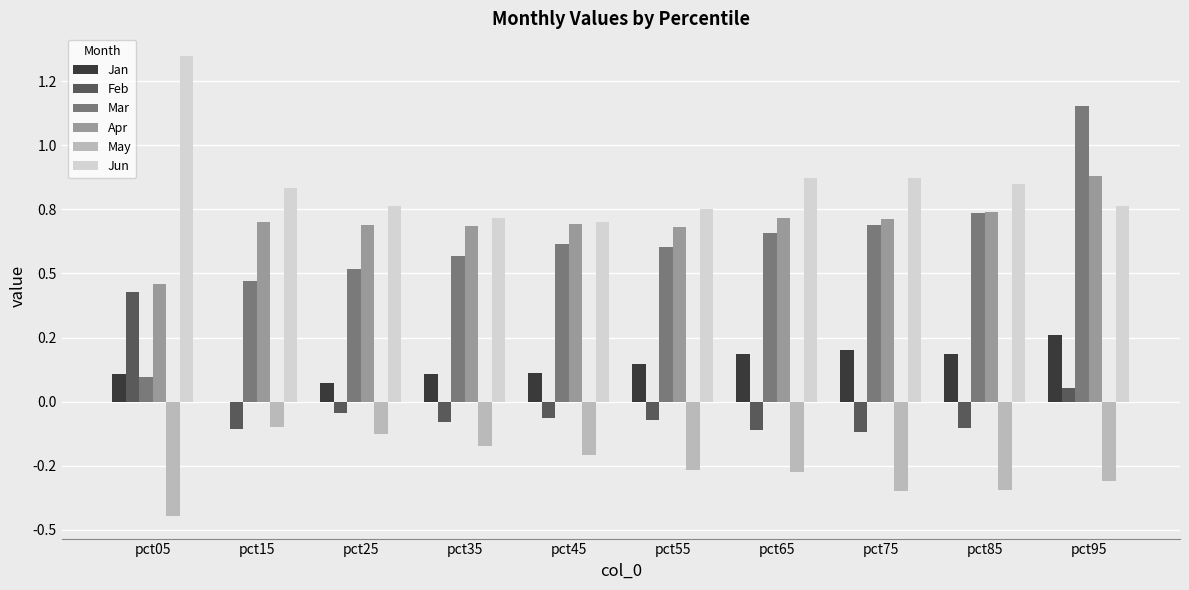

What are all the series names shown in the legend?

Jan, Feb, Mar, Apr, May, Jun